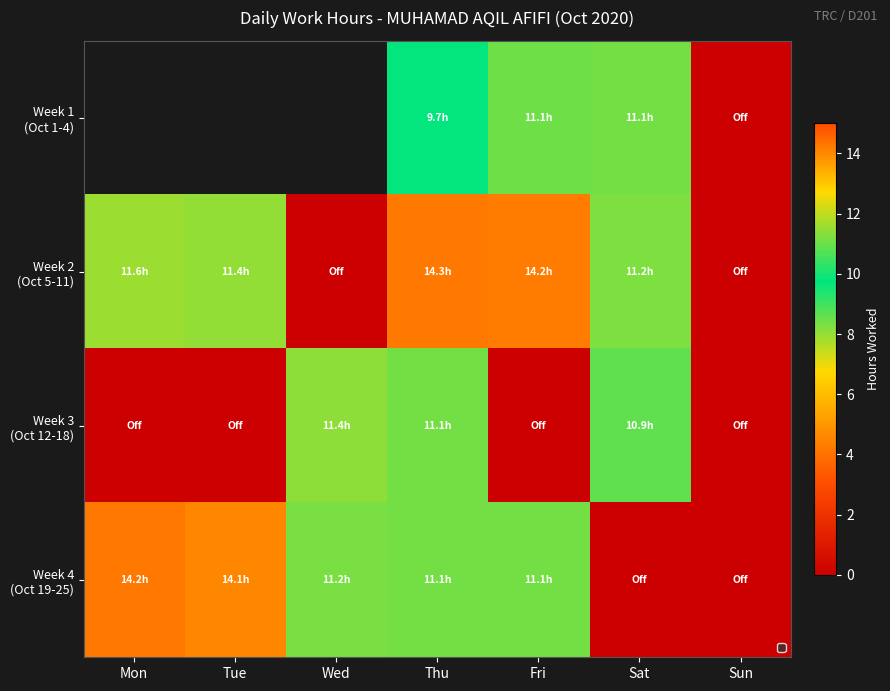

What is the sum of the Week 1 (Oct 1-4) values at Fri and Thu?

20.7